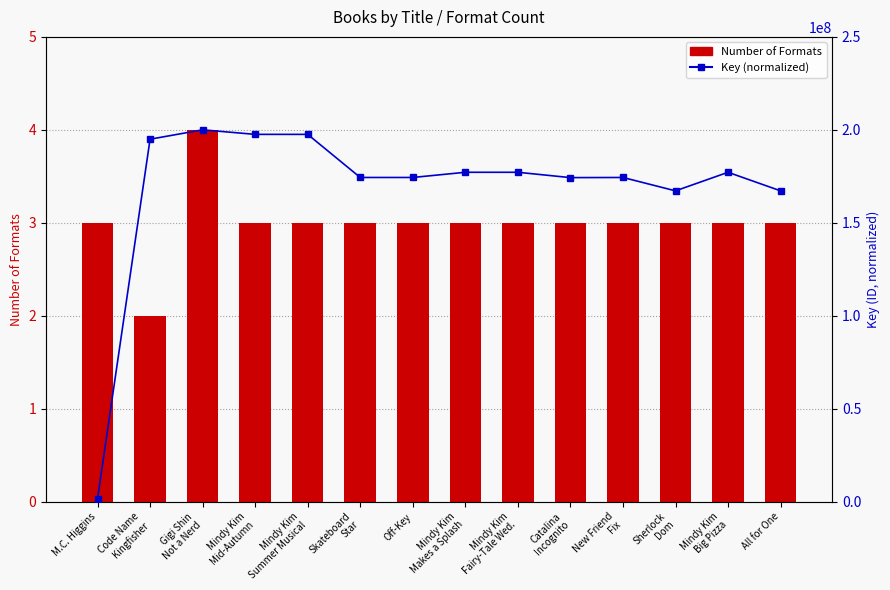

How many series are shown in this chart?

2